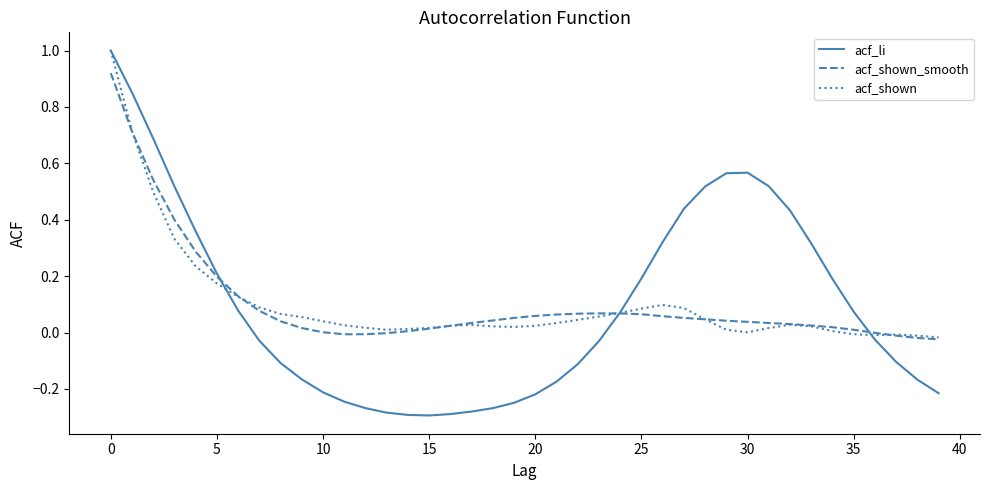

Which series has the largest range (max minus min)?

acf_li